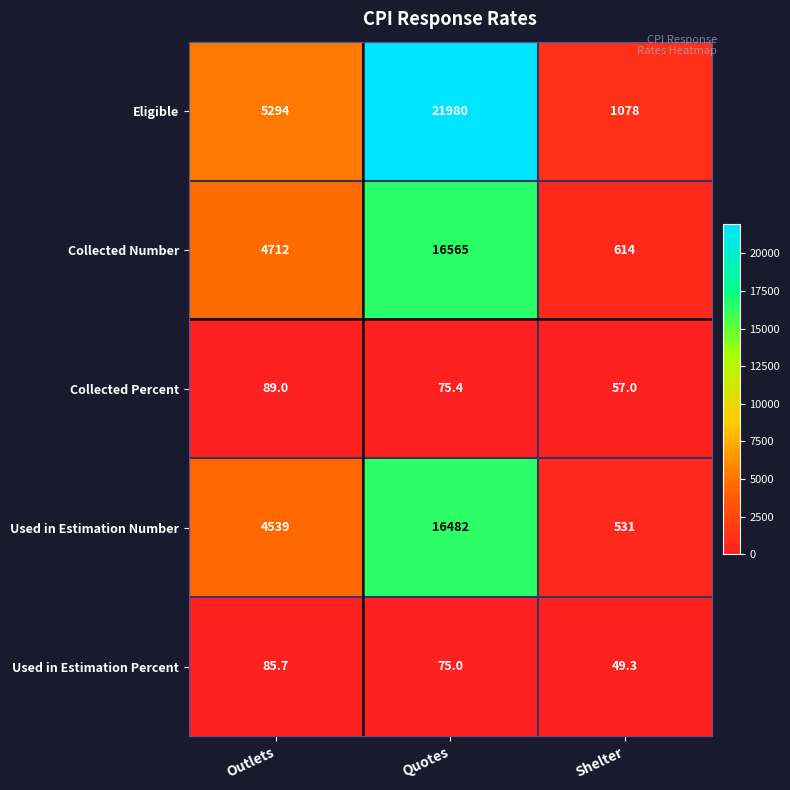

Reading left to right, what are all the values shown in this chart?

Eligible: 5294.0	21980.0	1078.0
Collected Number: 4712.0	16565.0	614.0
Collected Percent: 89.0	75.4	57.0
Used in Estimation Number: 4539.0	16482.0	531.0
Used in Estimation Percent: 85.7	75.0	49.3